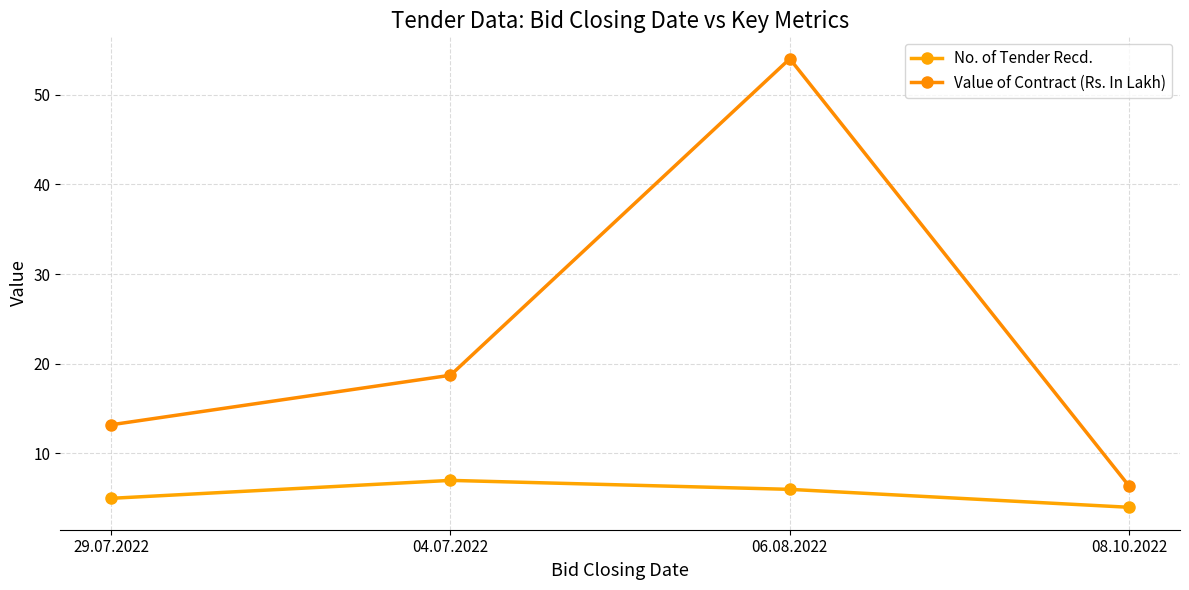

How many lines are shown in the chart?

2